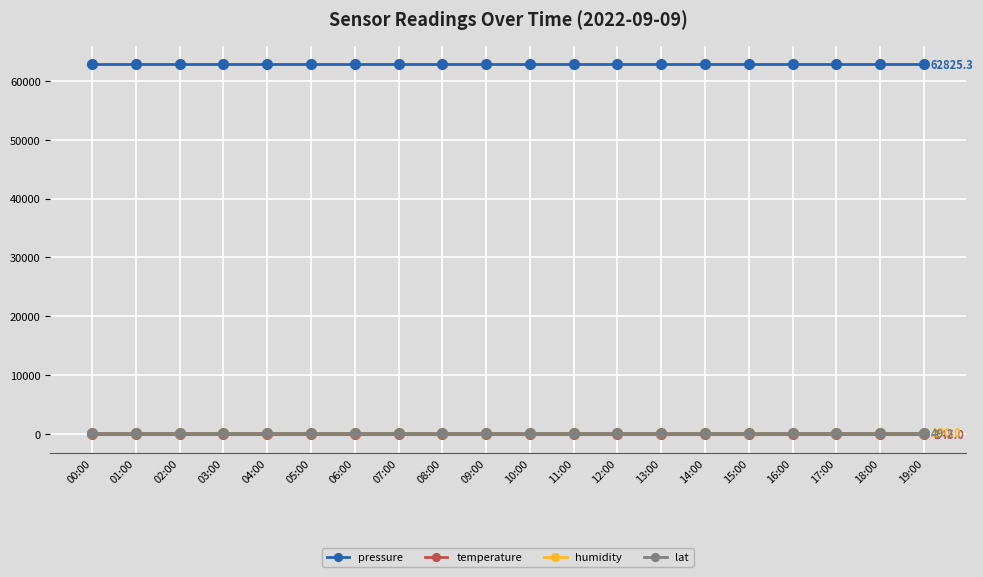

Reading right to left, extract all data points from this chart.

pressure: 62825.3	62825.3	62825.3	62825.3	62825.3	62825.3	62825.3	62825.3	62825.3	62825.3	62825.3	62825.3	62825.3	62825.3	62825.3	62825.3	62825.3	62825.3	62825.3	62825.3
temperature: -145.0	-145.0	-145.0	-145.0	-145.0	-145.0	-145.0	-145.0	-145.0	-145.0	-145.0	-145.0	-145.0	-145.0	-145.0	-145.0	-145.0	-145.0	-145.0	-145.0
humidity: 100.0	100.0	100.0	100.0	100.0	100.0	100.0	100.0	100.0	100.0	100.0	100.0	100.0	100.0	100.0	100.0	100.0	100.0	100.0	100.0
lat: 49.2	49.2	49.2	49.2	49.2	49.2	49.2	49.2	49.2	49.2	49.2	49.2	49.2	49.2	49.2	49.2	49.2	49.2	49.2	49.2